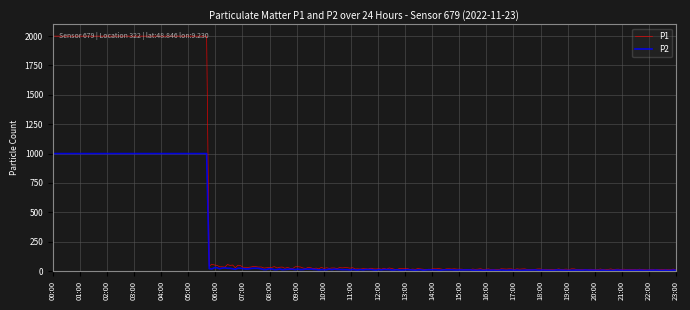

What is the greatest value displayed?

1999.9